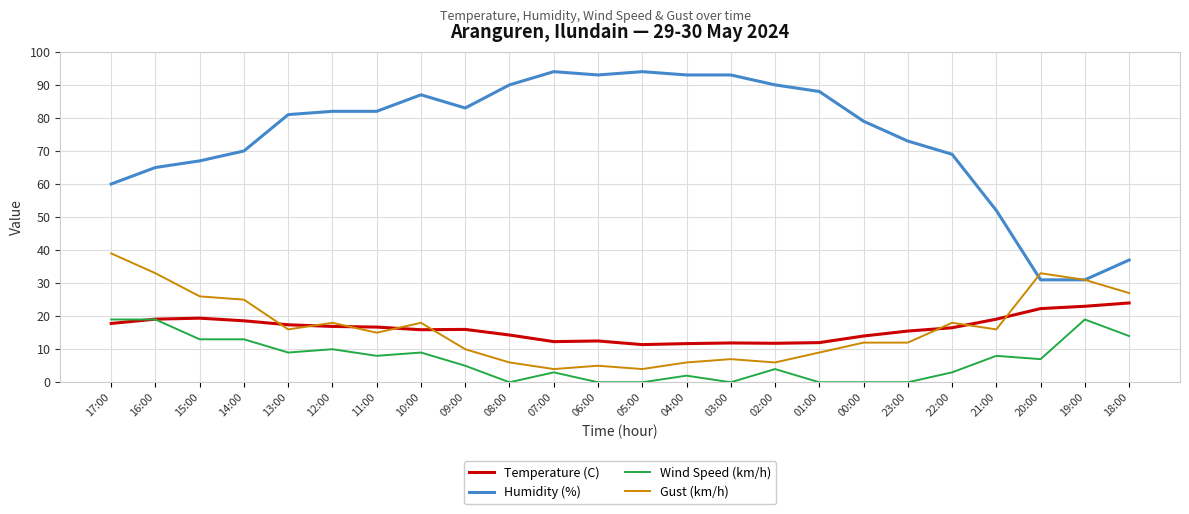

True or false: Humidity (%) and Wind Speed (km/h) cross at least once.

False